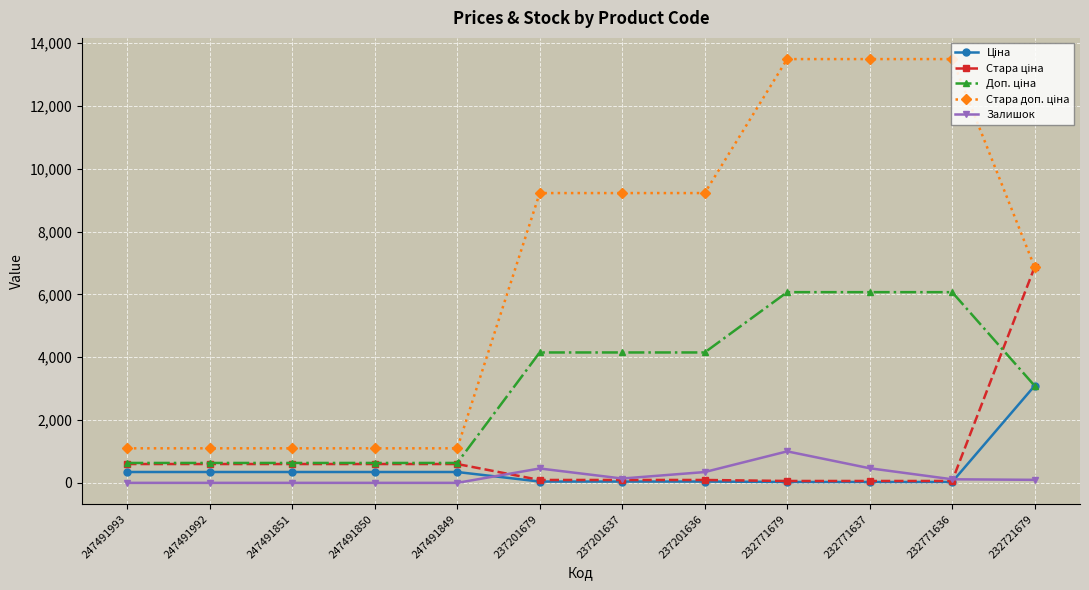

What is the spread (max minus min) of values at 237201636?

9185.5